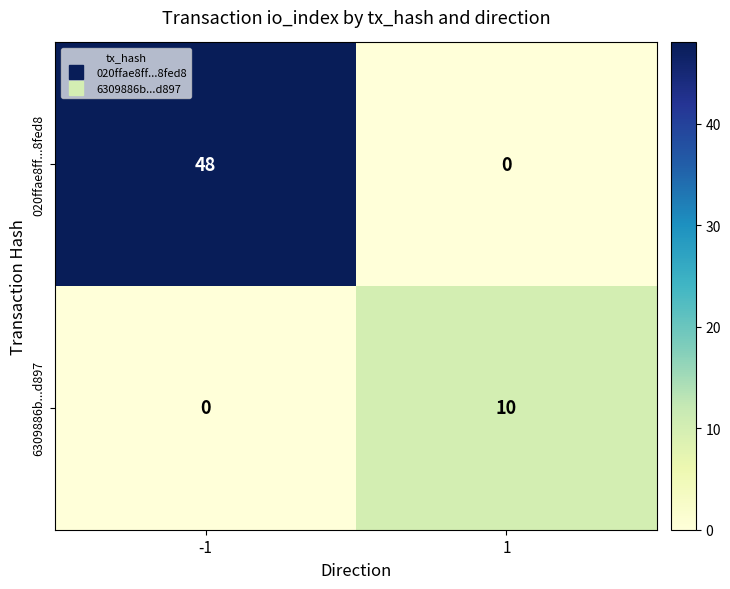

What is the spread (max minus min) of values at -1?

48